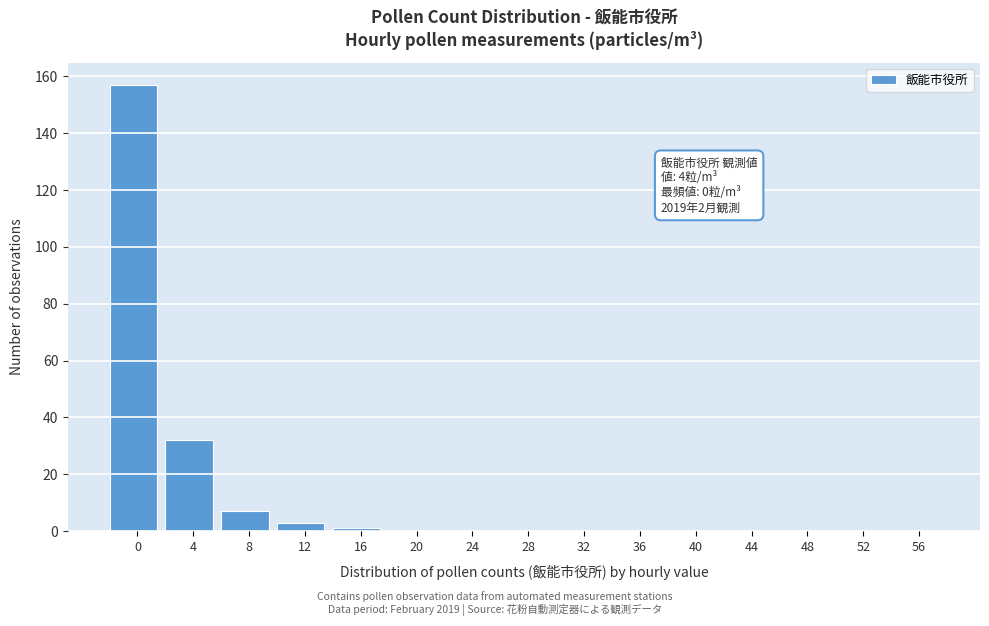

Reading right to left, transcribe all the data shown in this chart.

56=0	52=0	48=0	44=0	40=0	36=0	32=0	28=0	24=0	20=0	16=1	12=3	8=7	4=32	0=157